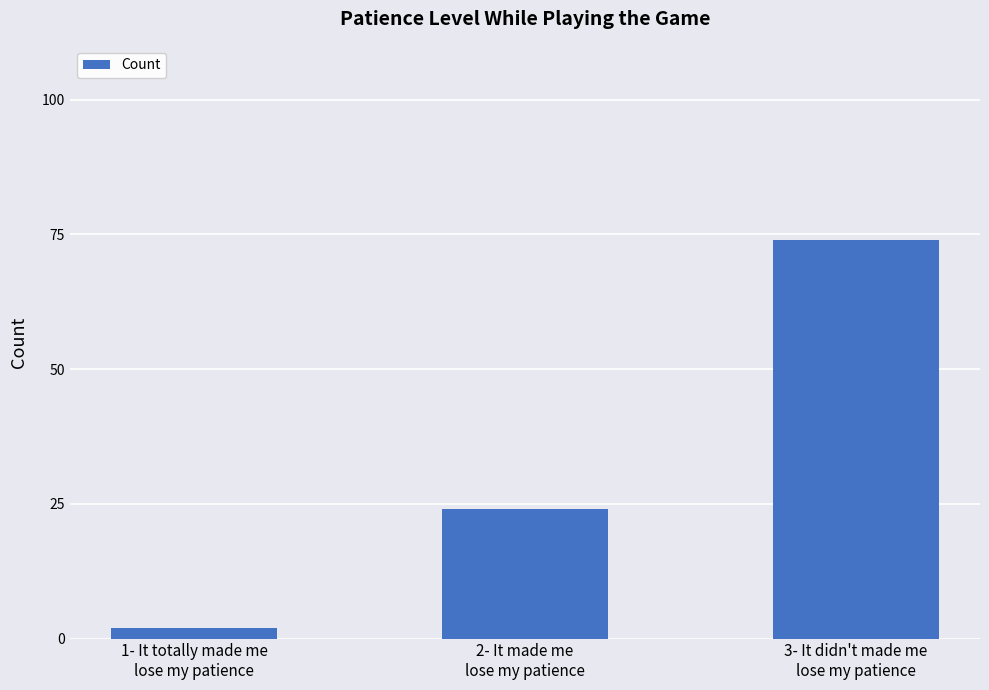

How many values are below 24?

1